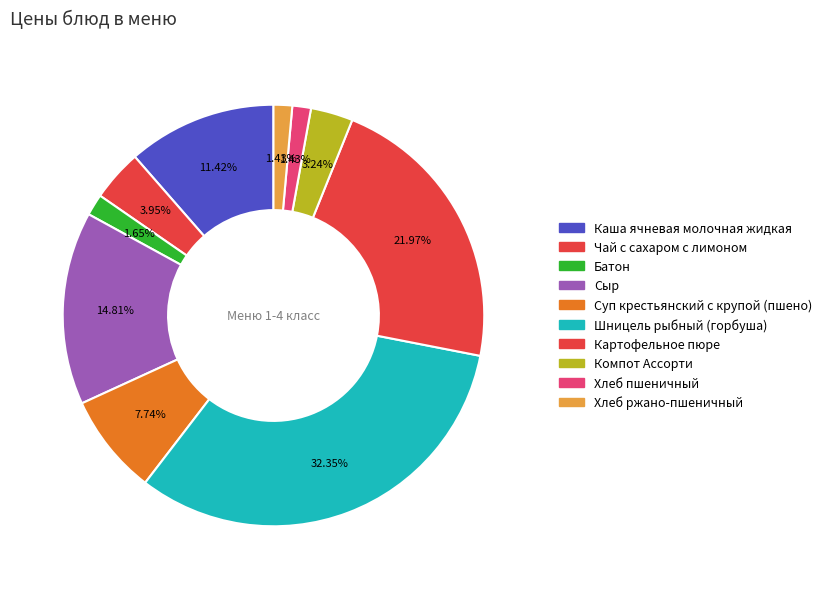

Does Чай с сахаром с лимоном account for over 50% of the chart?

No